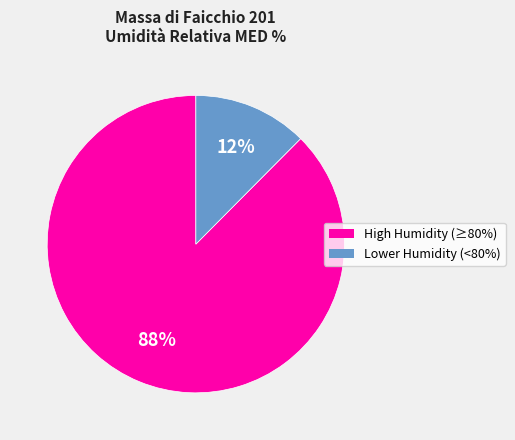

To the nearest percent, what is the average slice percentage?

50%